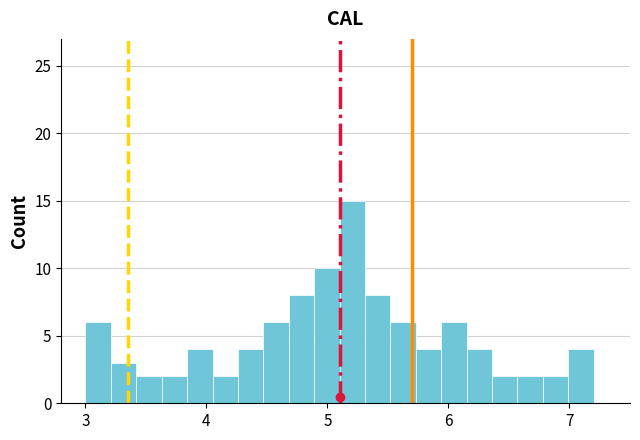

Read against the x-axis, roughly where is the centre of the tallest bar?

5.2